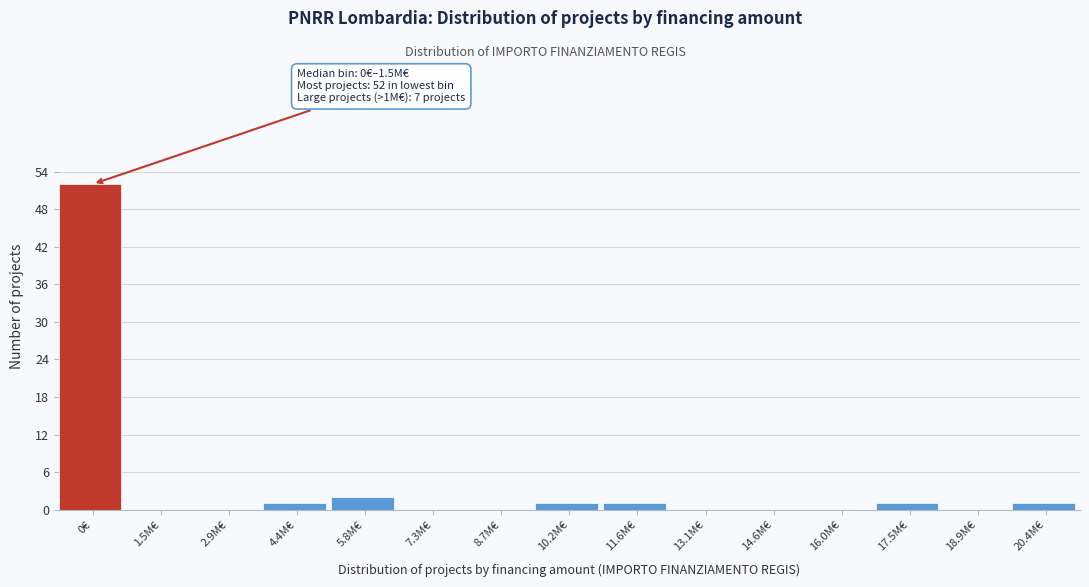

Reading left to right, transcribe all the data shown in this chart.

0€=52	1.5M€=0	2.9M€=0	4.4M€=1	5.8M€=2	7.3M€=0	8.7M€=0	10.2M€=1	11.6M€=1	13.1M€=0	14.6M€=0	16.0M€=0	17.5M€=1	18.9M€=0	20.4M€=1